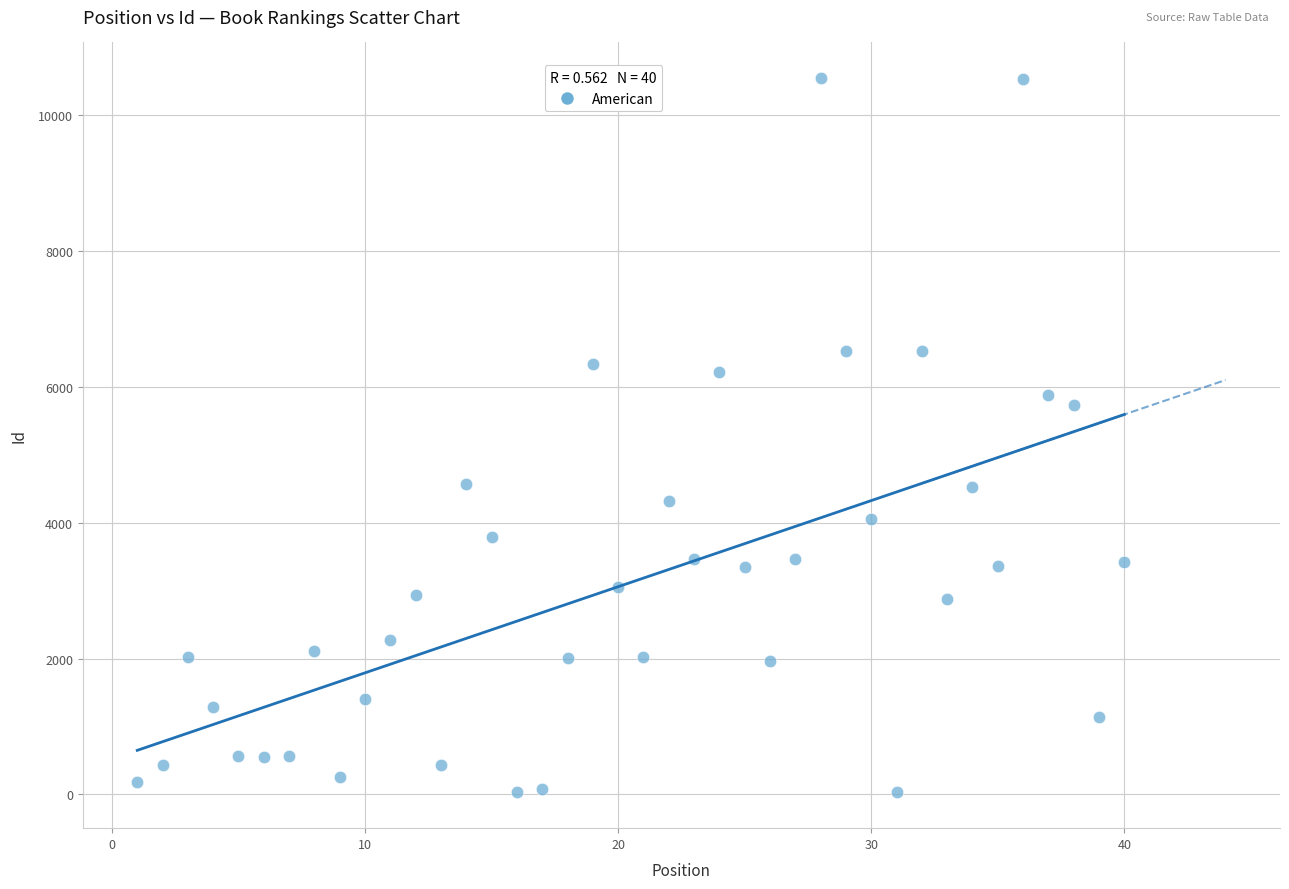

What is the range of Y values (max minus min)?

10513